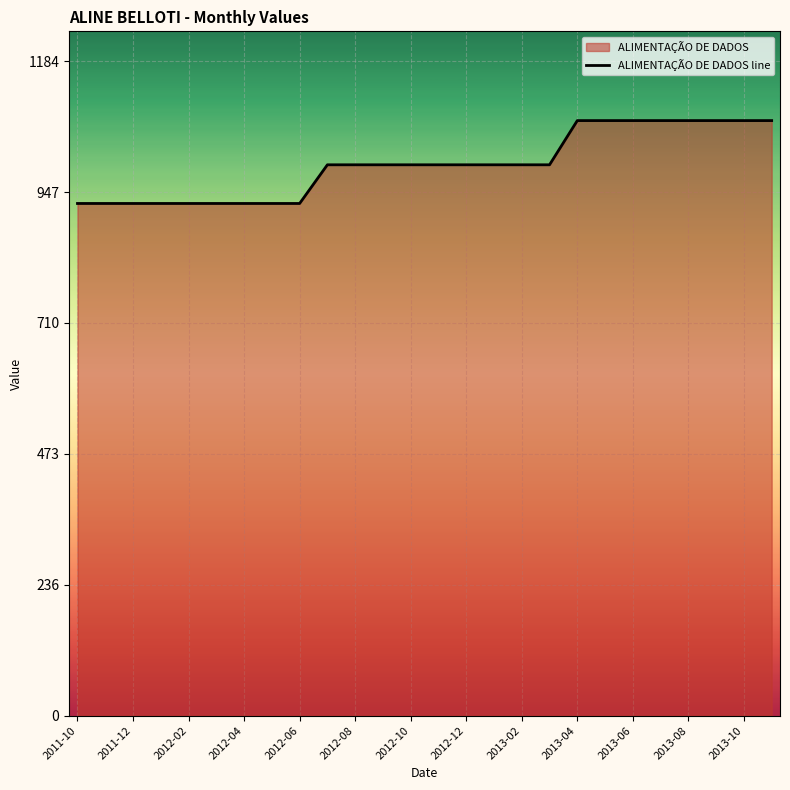

True or false: the data has more than 0 interior local peaks.

False